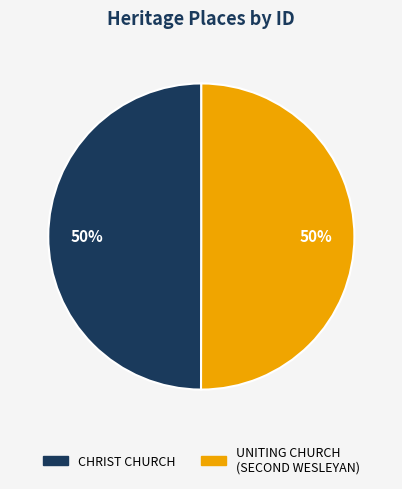

To the nearest percent, what portion does CHRIST CHURCH represent?

50%